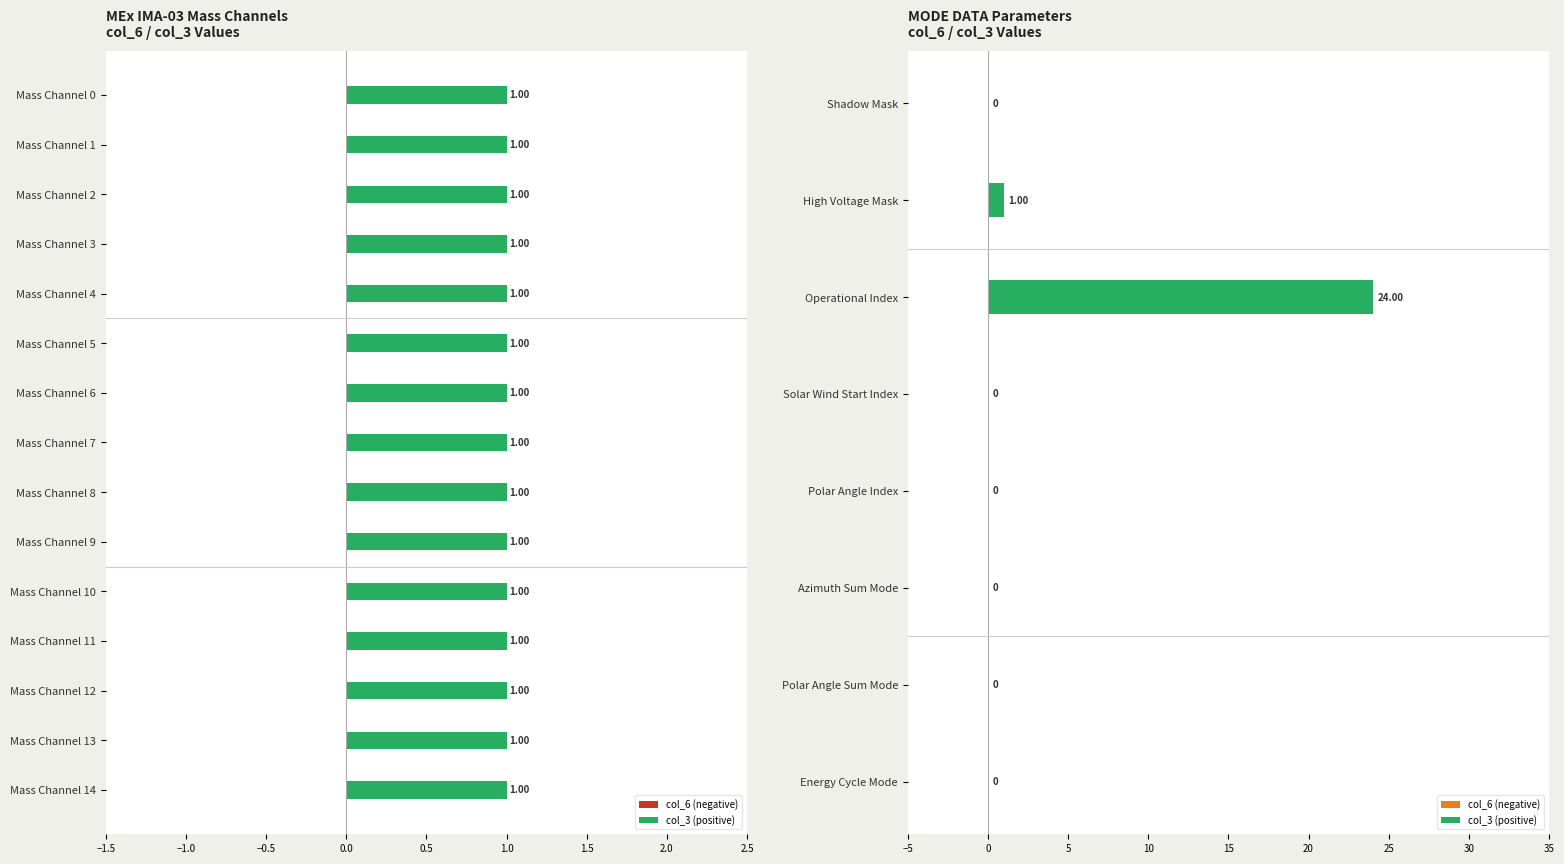

Is it true that col_3 (positive) equals 0.0 at Polar Angle Sum Mode?

True